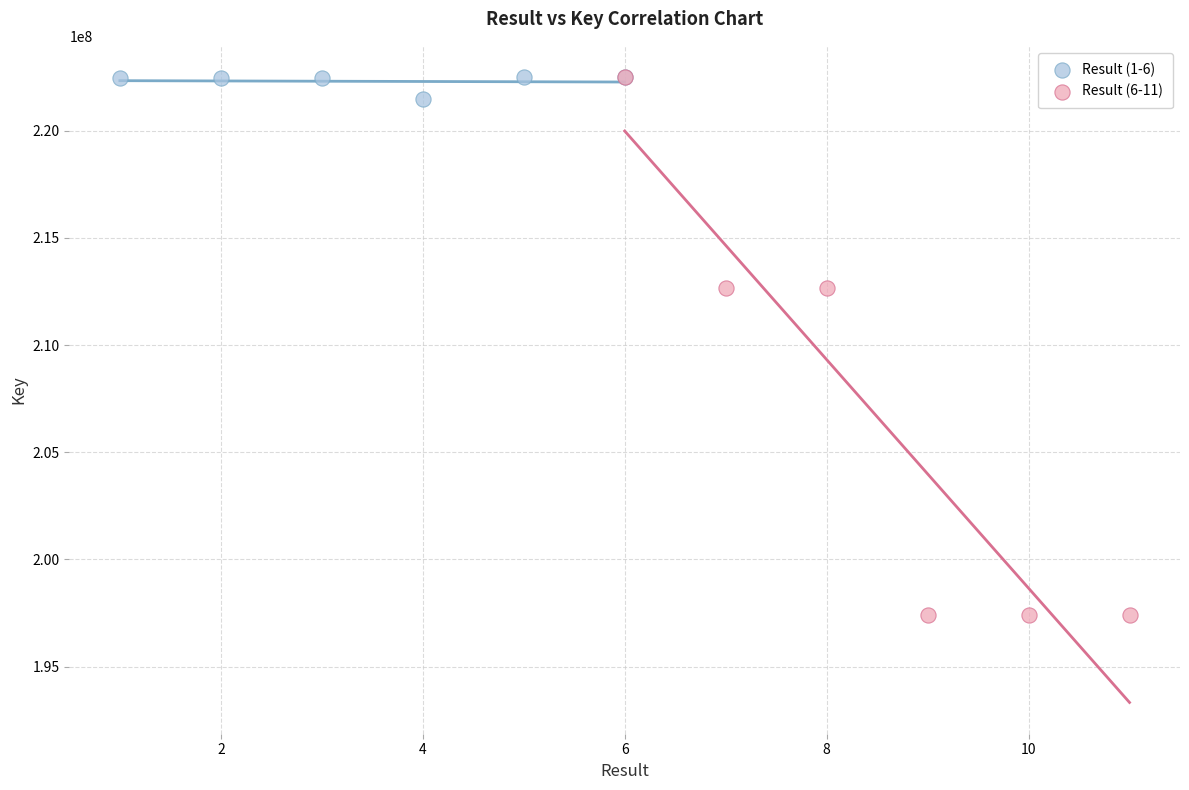

Which series has the largest Y range (max minus min)?

Result (6-11)